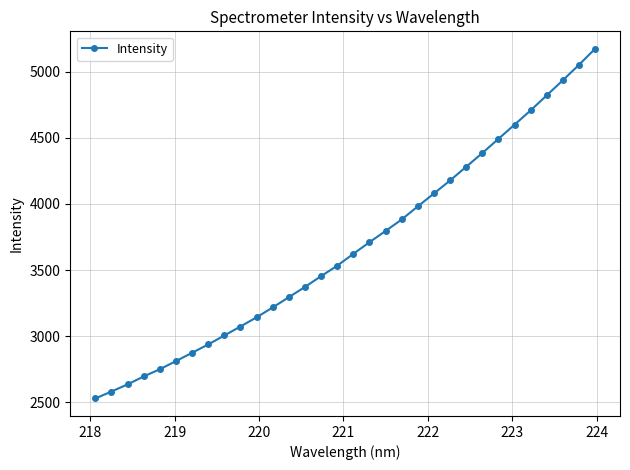

What is the average value?

3675.4